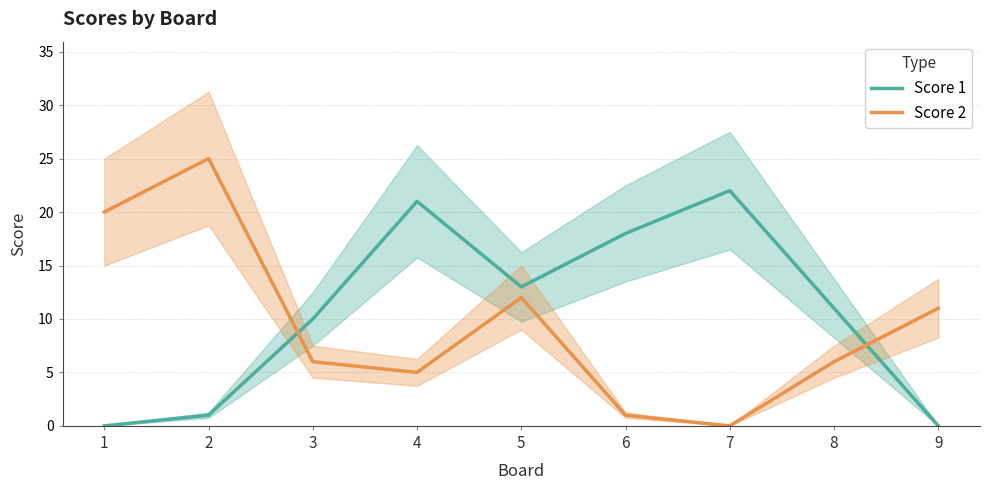

After their last crossing, which series has the higher values: Score 1 or Score 2?

Score 2